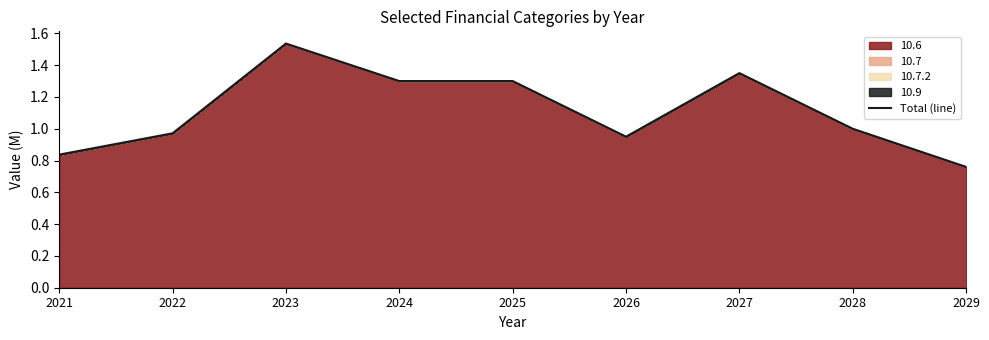

Does the chart display data point markers on the line(s)?

No